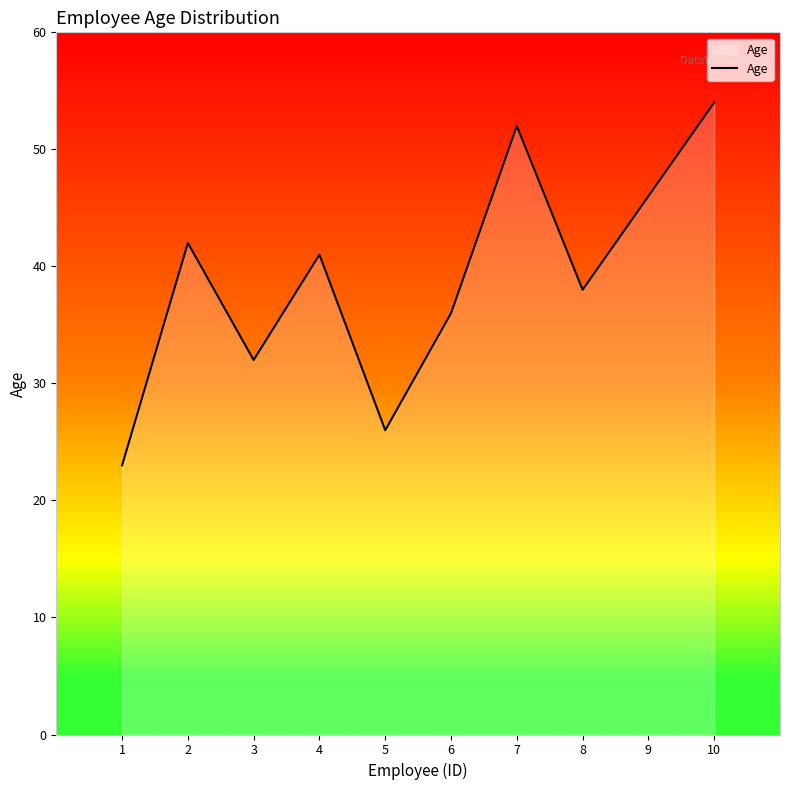

Reading left to right, list all the values displayed in this chart.

23	42	32	41	26	36	52	38	46	54